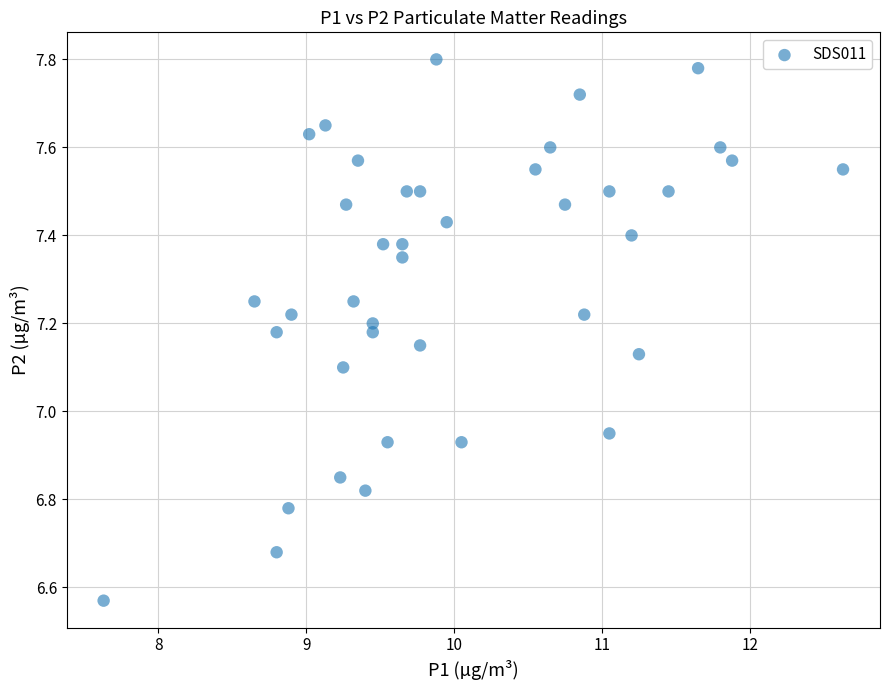

What is the range of Y values (max minus min)?

1.2